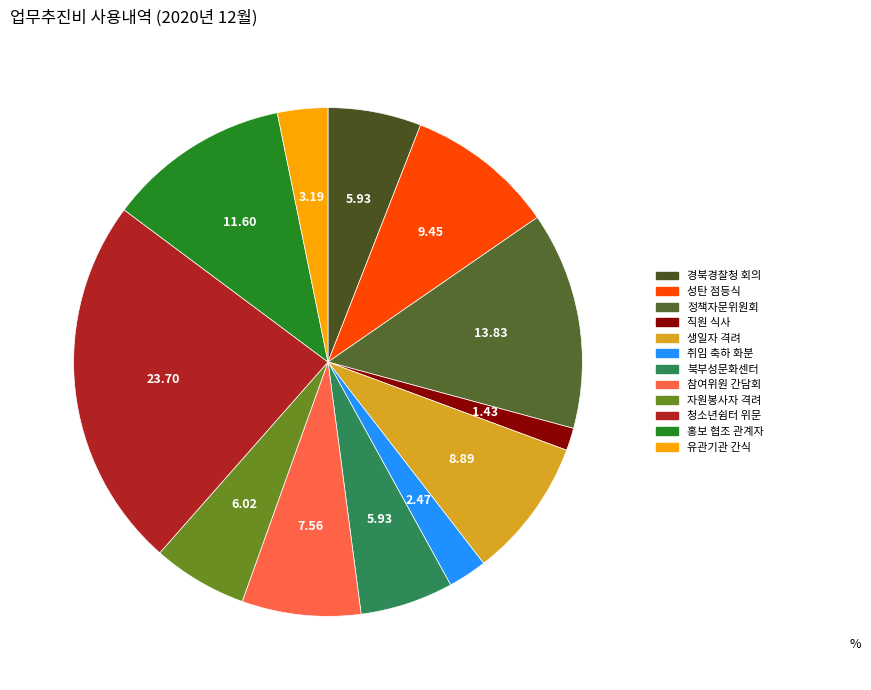

What is the largest slice in the pie chart?

청소년쉼터 위문